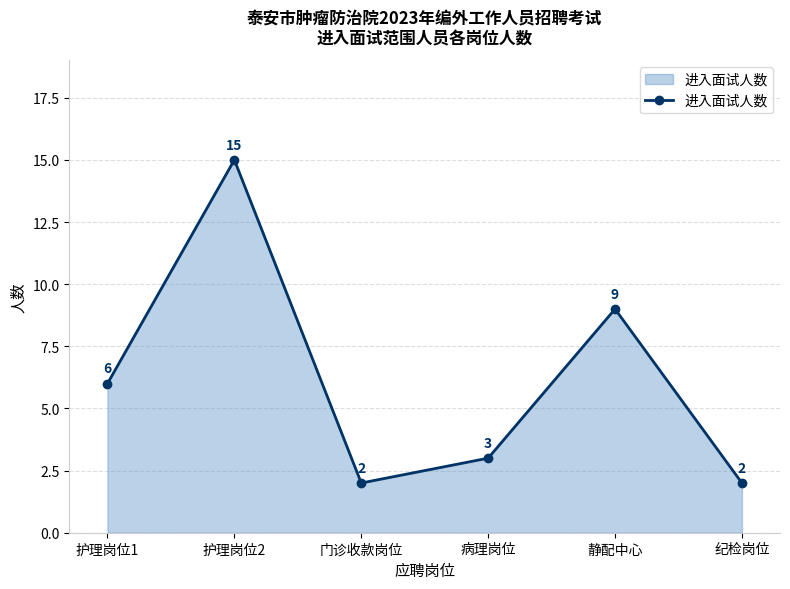

Reading left to right, what are all the values shown in this chart?

6	15	2	3	9	2